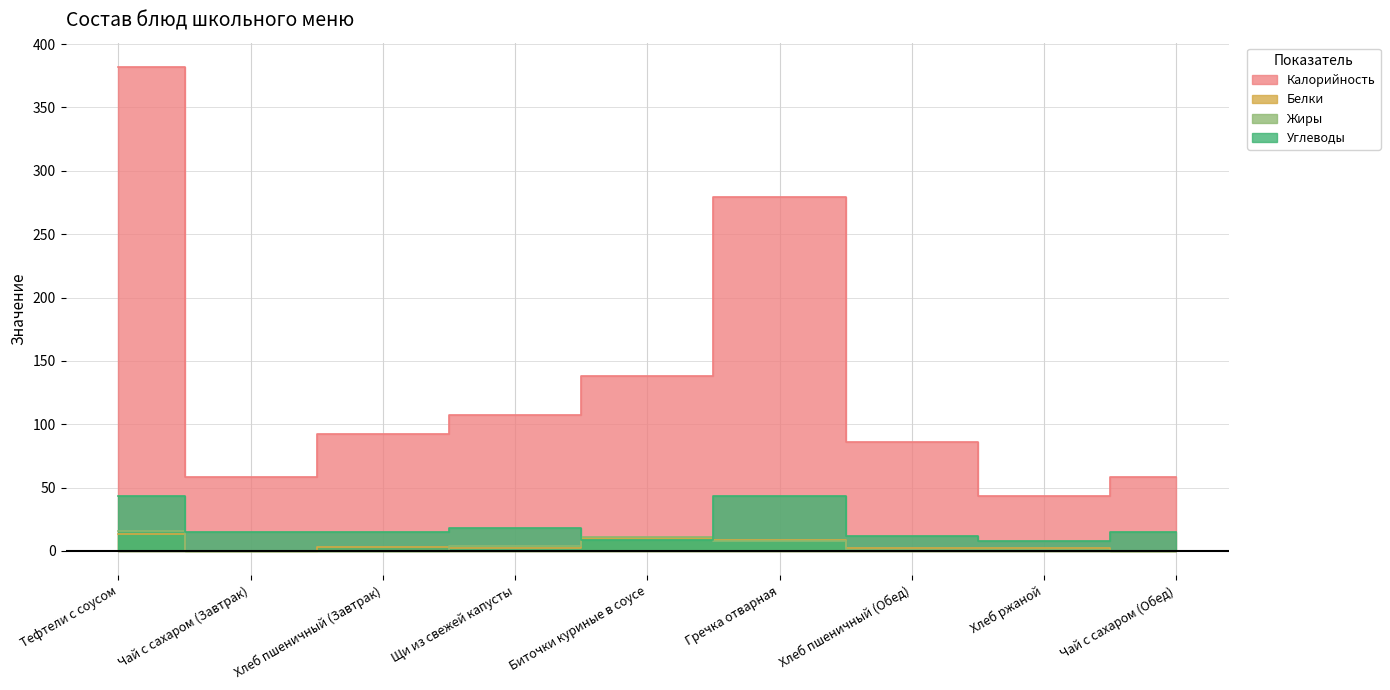

Reading left to right, extract all data points from this chart.

Калорийность: Тефтели с соусом=382.0	Чай с сахаром (Завтрак)=58.0	Хлеб пшеничный (Завтрак)=92.0	Щи из свежей капусты=107.0	Биточки куриные в соусе=138.0	Гречка отварная=279.0	Хлеб пшеничный (Обед)=86.0	Хлеб ржаной=43.0	Чай с сахаром (Обед)=58.0
Белки: Тефтели с соусом=13.0	Чай с сахаром (Завтрак)=0.0	Хлеб пшеничный (Завтрак)=3.0	Щи из свежей капусты=2.5	Биточки куриные в соусе=10.0	Гречка отварная=9.0	Хлеб пшеничный (Обед)=2.0	Хлеб ржаной=2.0	Чай с сахаром (Обед)=0.0
Жиры: Тефтели с соусом=16.0	Чай с сахаром (Завтрак)=0.0	Хлеб пшеничный (Завтрак)=0.0	Щи из свежей капусты=4.0	Биточки куриные в соусе=11.0	Гречка отварная=8.0	Хлеб пшеничный (Обед)=1.0	Хлеб ржаной=1.0	Чай с сахаром (Обед)=0.0
Углеводы: Тефтели с соусом=43.0	Чай с сахаром (Завтрак)=15.0	Хлеб пшеничный (Завтрак)=15.0	Щи из свежей капусты=18.0	Биточки куриные в соусе=9.0	Гречка отварная=43.0	Хлеб пшеничный (Обед)=12.0	Хлеб ржаной=8.0	Чай с сахаром (Обед)=15.0